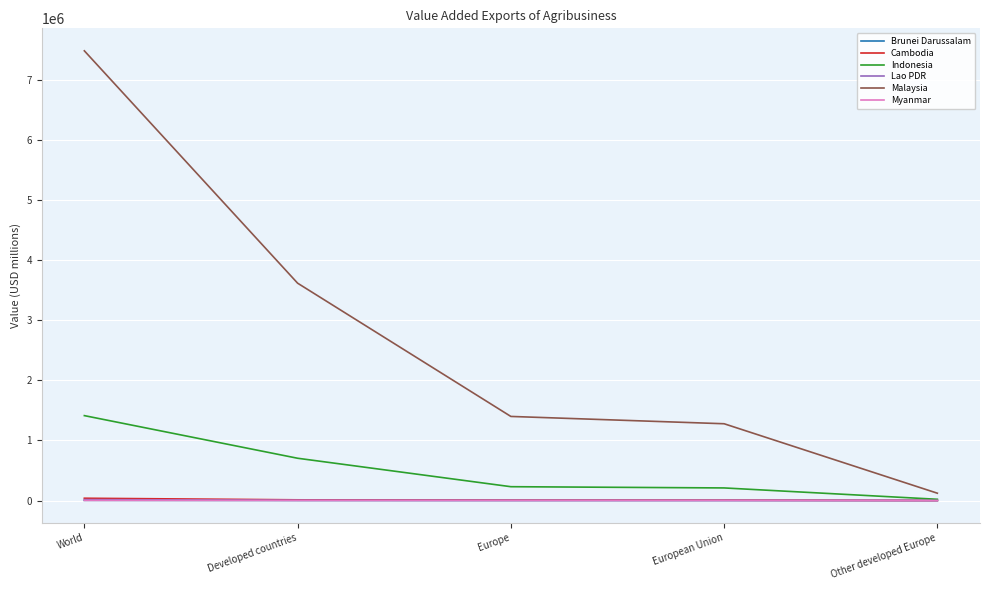

The Lao PDR series shows 2162.6 at European Union. True or false?

True